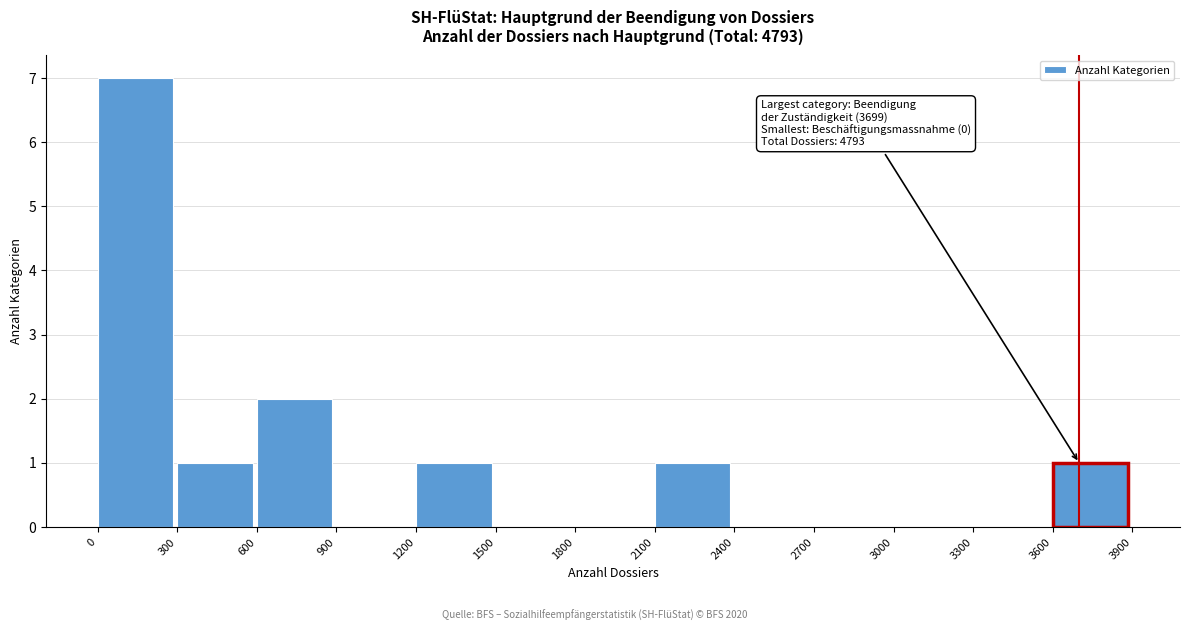

Reading left to right, what are all the values shown in this chart?

0=7	300=1	600=2	900=0	1200=1	1500=0	1800=0	2100=1	2400=0	2700=0	3000=0	3300=0	3600=1